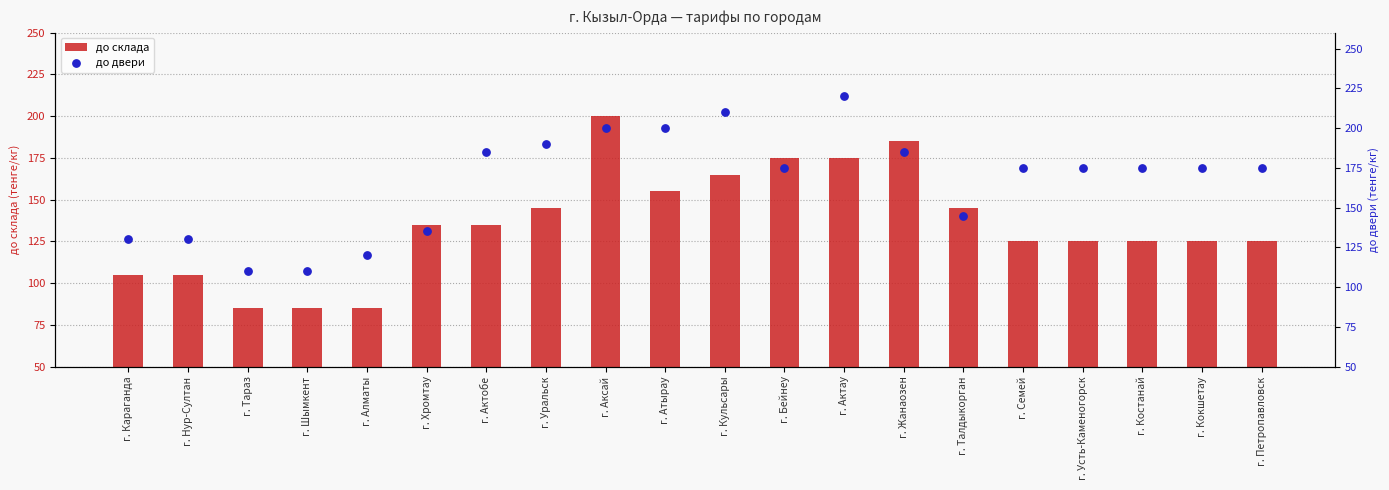

Which series has the widest spread of Y values?

до склада